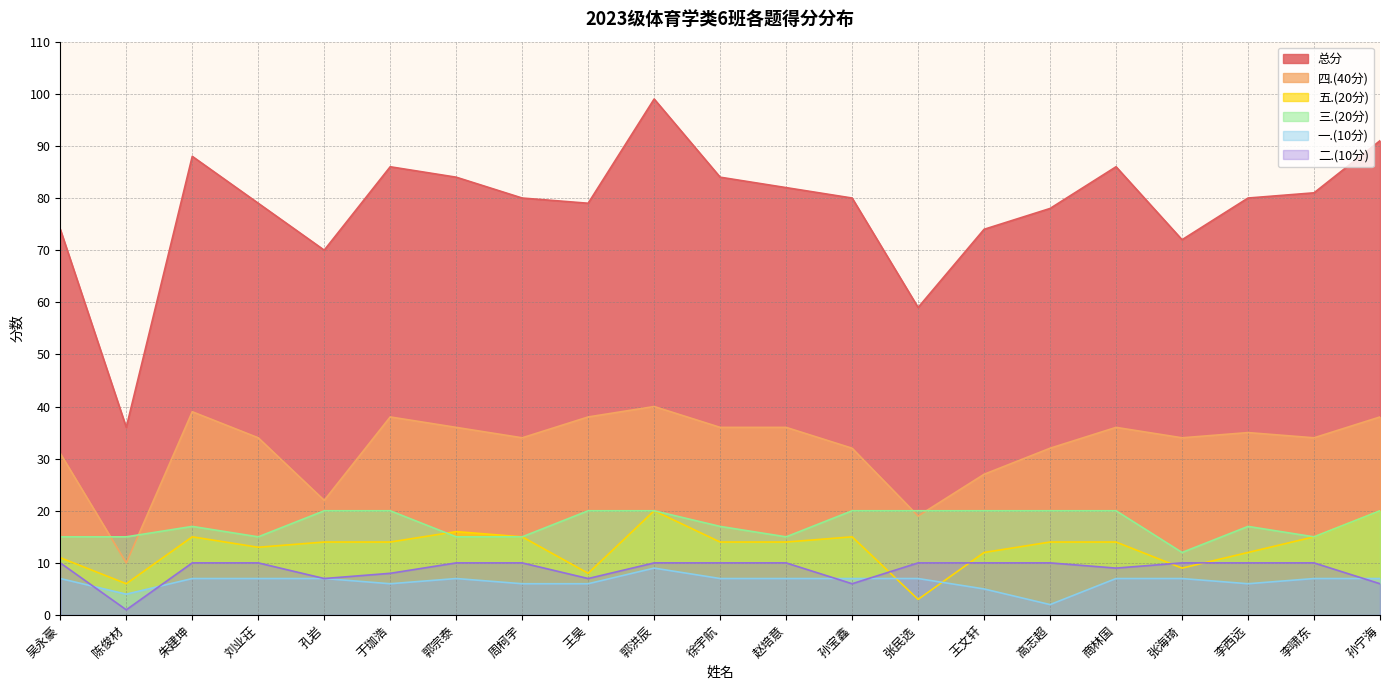

The 四.(40分) series shows 12 at 孔岩. True or false?

False